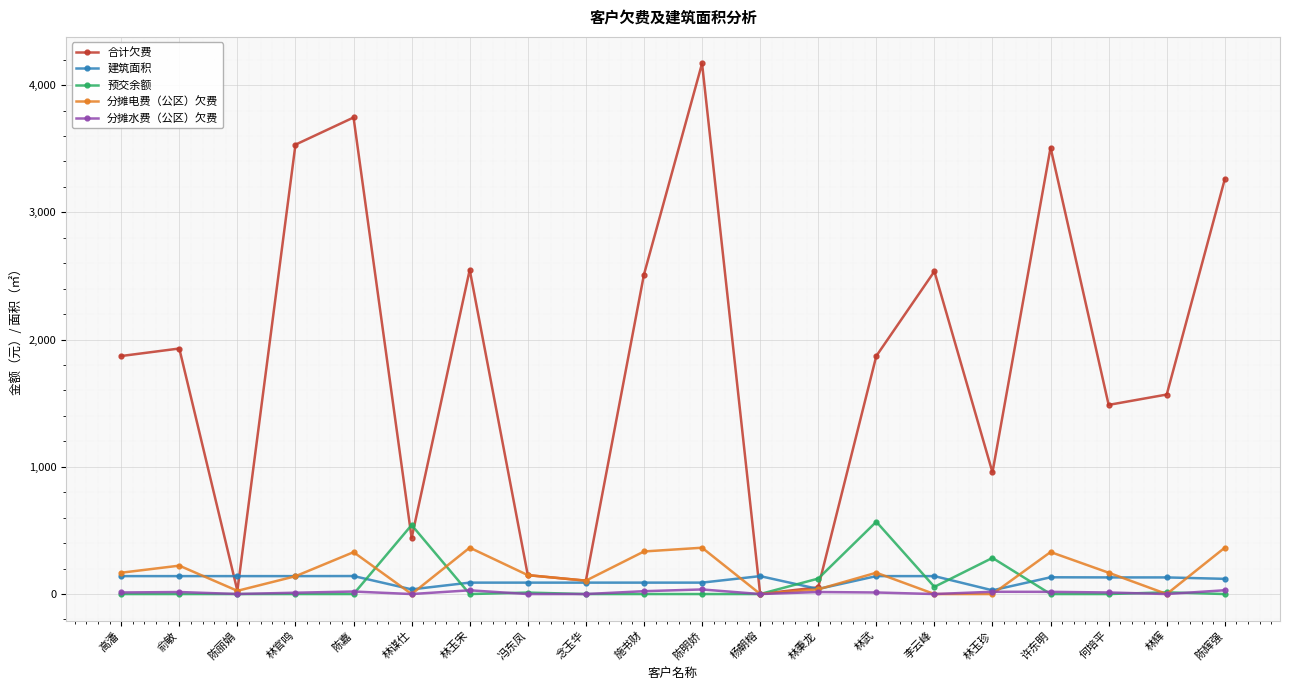

Is the value of 预交余额 at 李云峰 greater than the value of 分摊电费（公区）欠费 at 冯东凤?

No